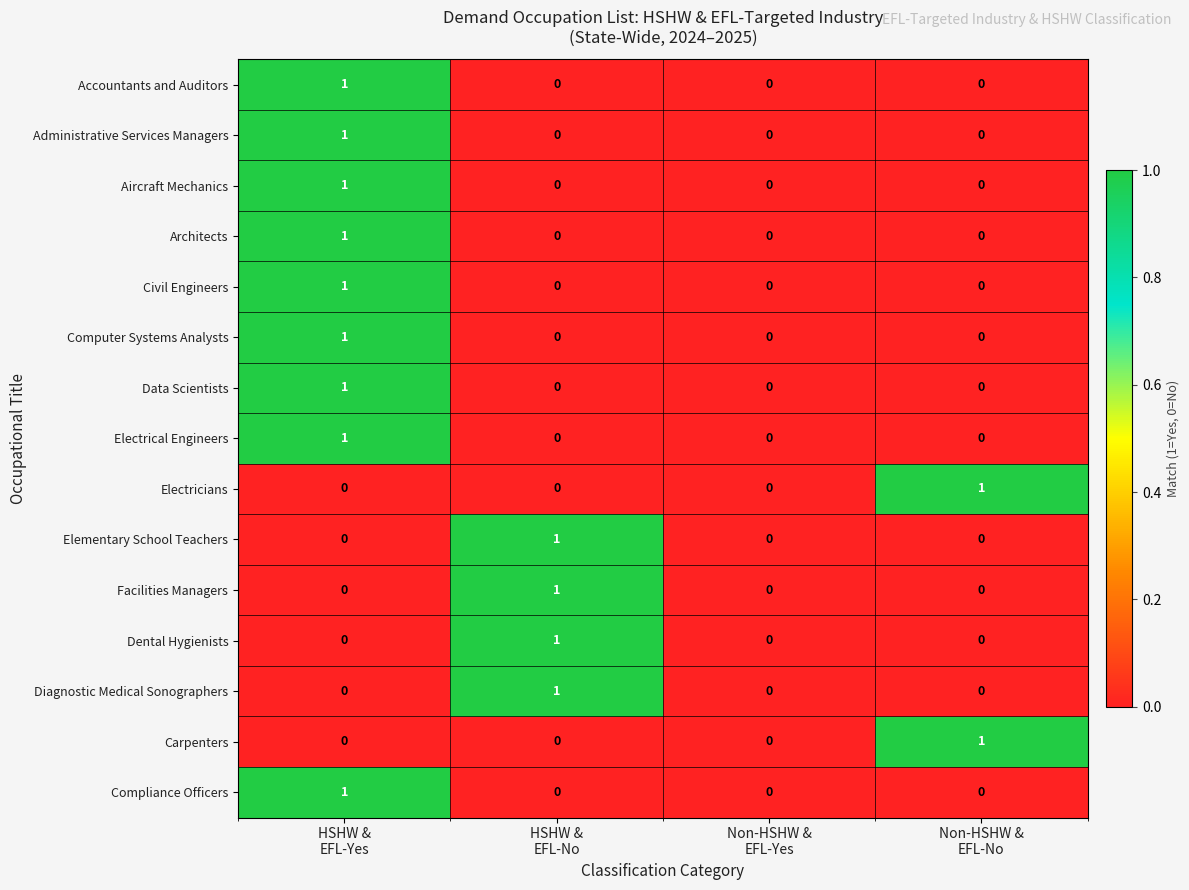

Count the Civil Engineers values in the range 0 to 1.

4